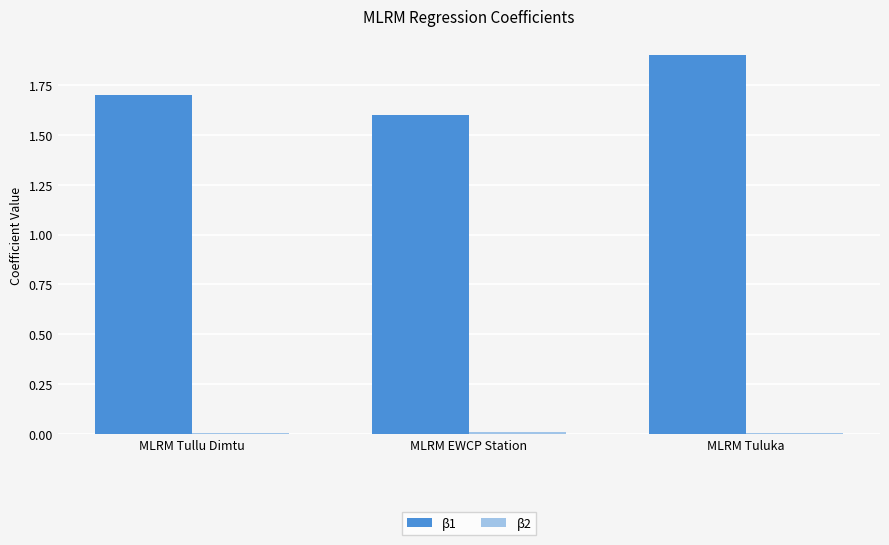

How many groups of bars are there?

3